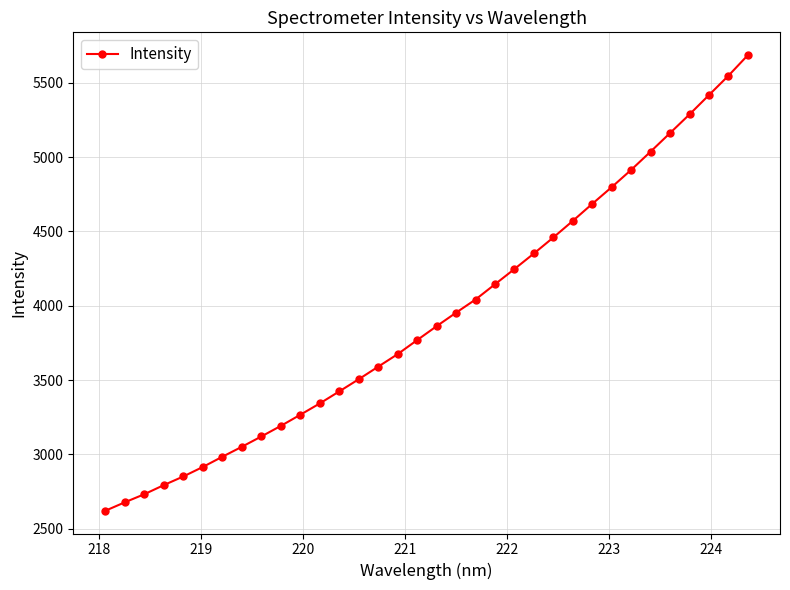

Reading right to left, what are all the values shown in this chart?

5685.5	5547.0	5417.1	5287.1	5161.7	5036.8	4914.0	4797.8	4685.3	4570.8	4459.4	4351.5	4247.0	4144.4	4041.8	3953.2	3862.3	3768.8	3674.4	3590.1	3505.5	3423.7	3342.8	3266.5	3191.7	3120.6	3051.2	2984.3	2915.7	2851.9	2793.8	2732.5	2678.2	2621.3